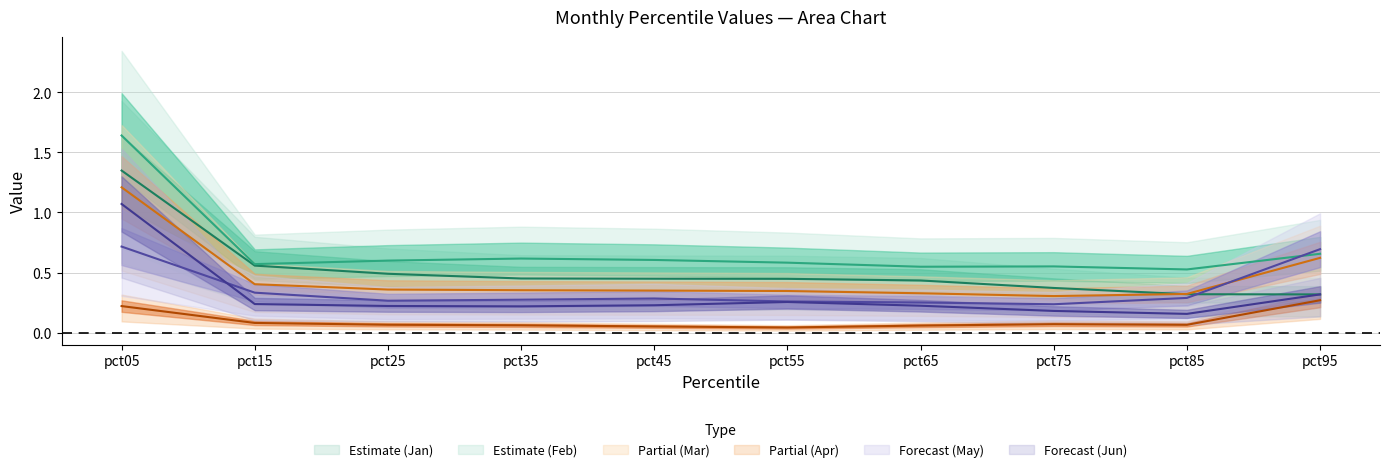

What is the difference between the second highest and second lowest values in the May series?

0.4